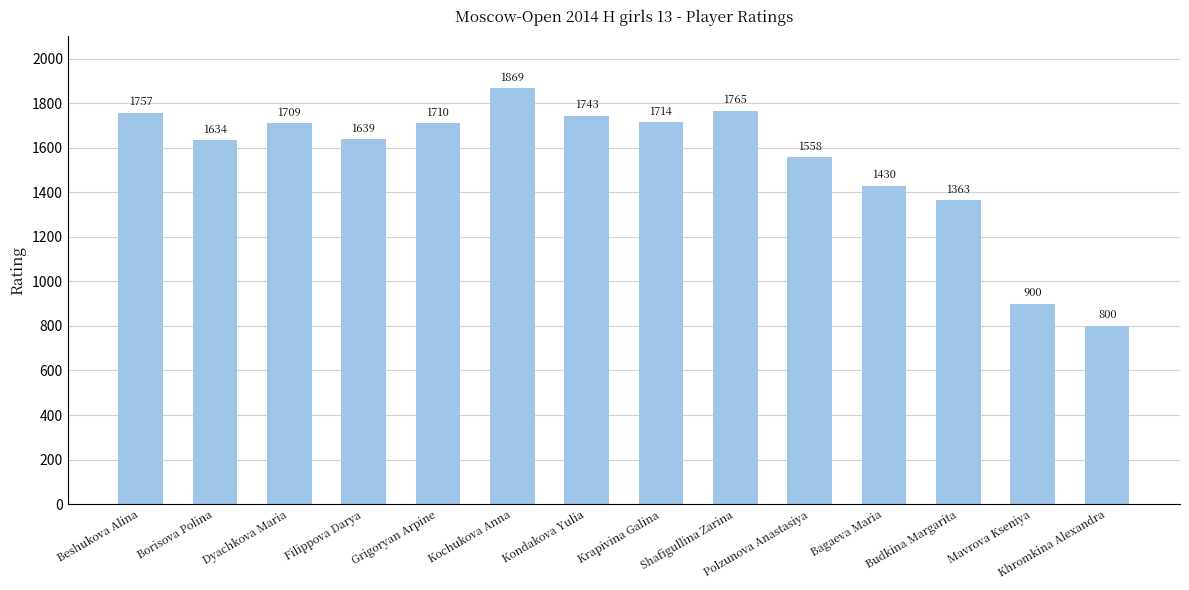

Approximately how many times larger is the value at Borisova Polina compared to Bagaeva Maria?

1.1